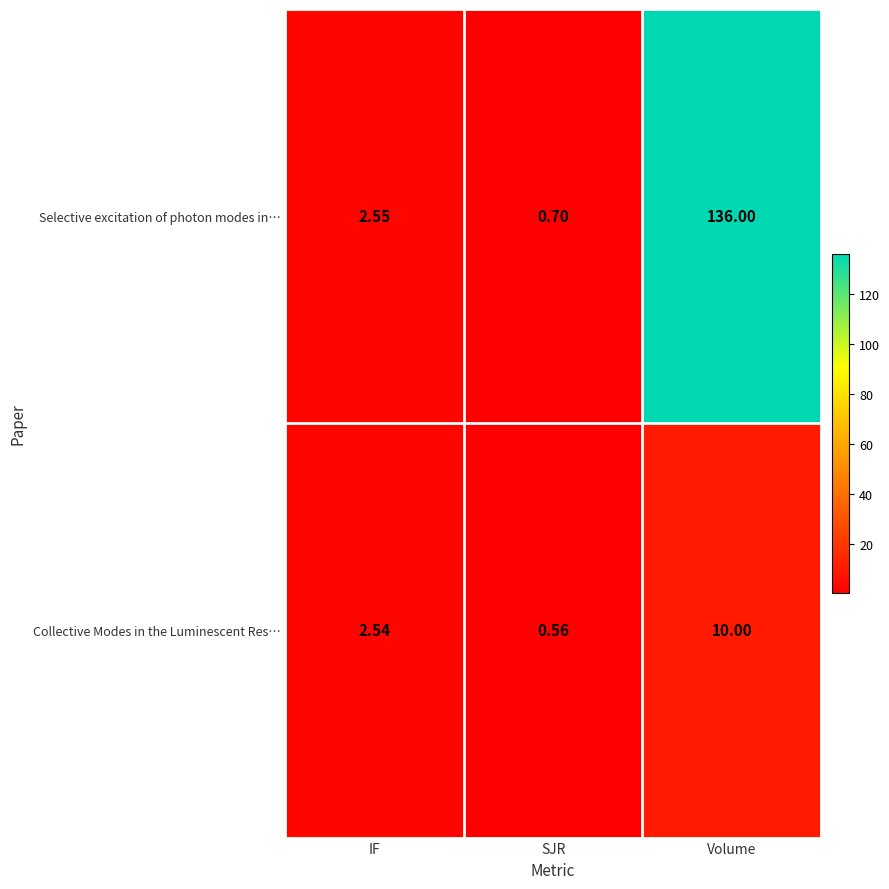

At how many categories does at least one series exceed 62?

1